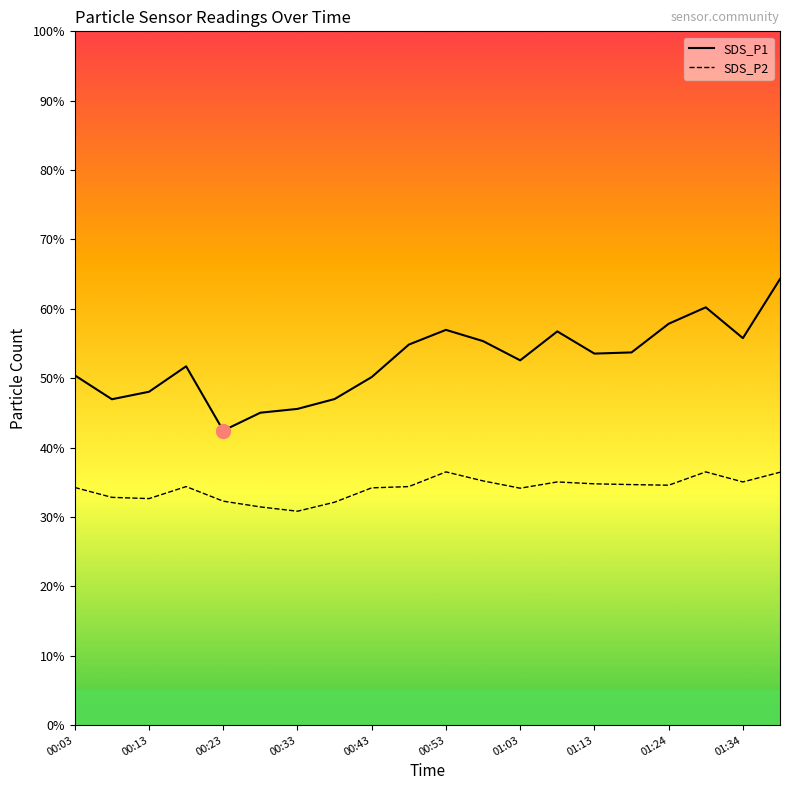

How many lines are shown in the chart?

2